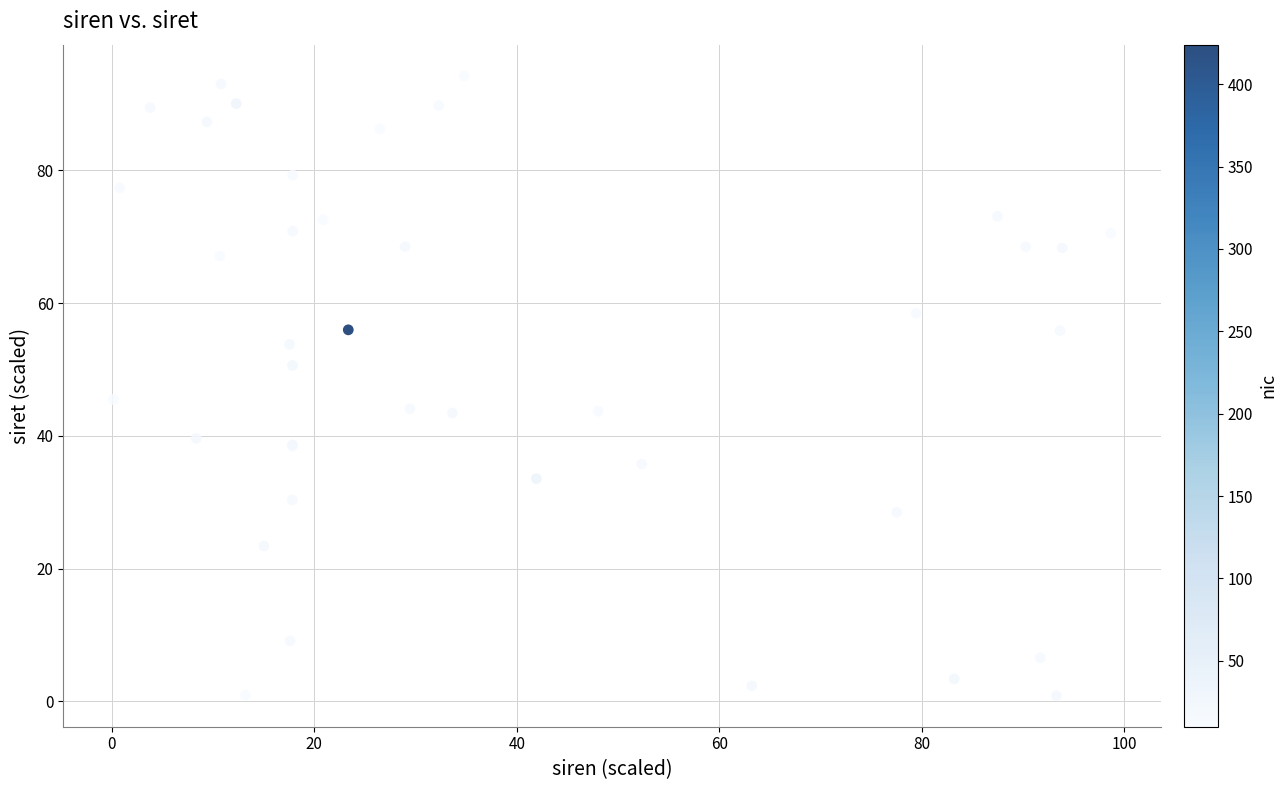

What Y value in the scatter plot is closest to 47?

45.5